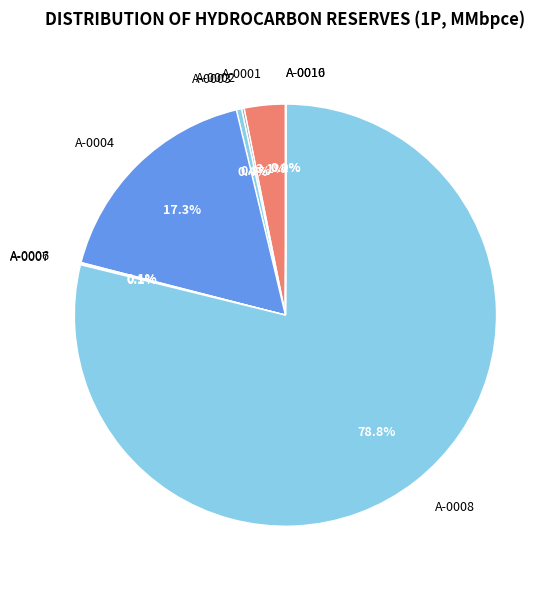

To the nearest percent, what is the difference between the largest and smallest slice percentages?

79%